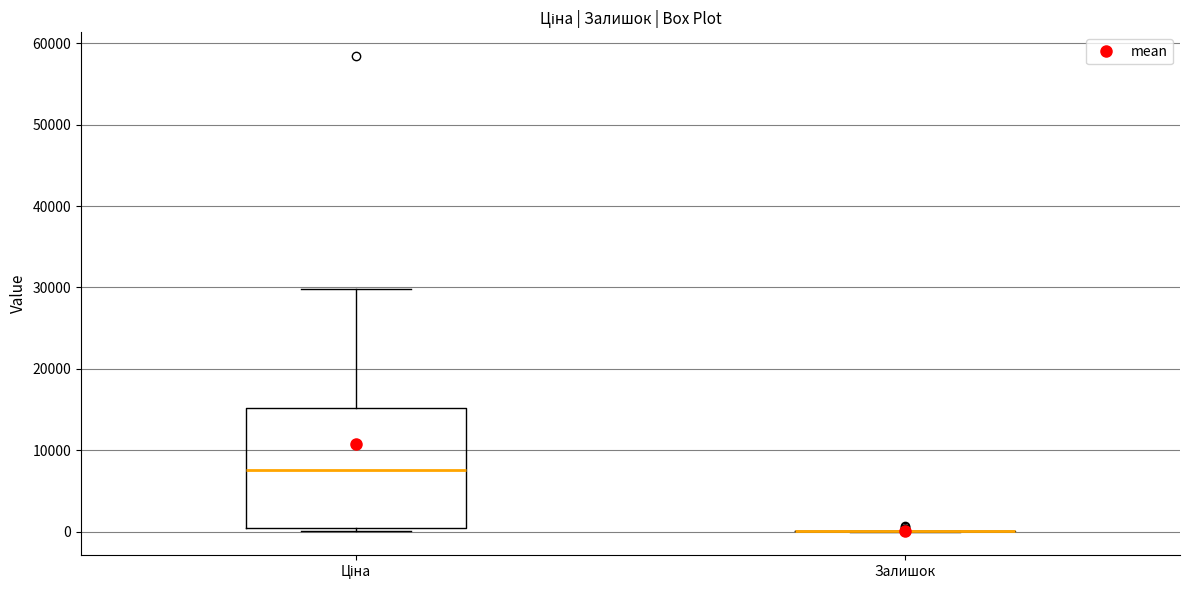

Comparing the boxes themselves (not the whiskers), which one is the tallest?

Ціна